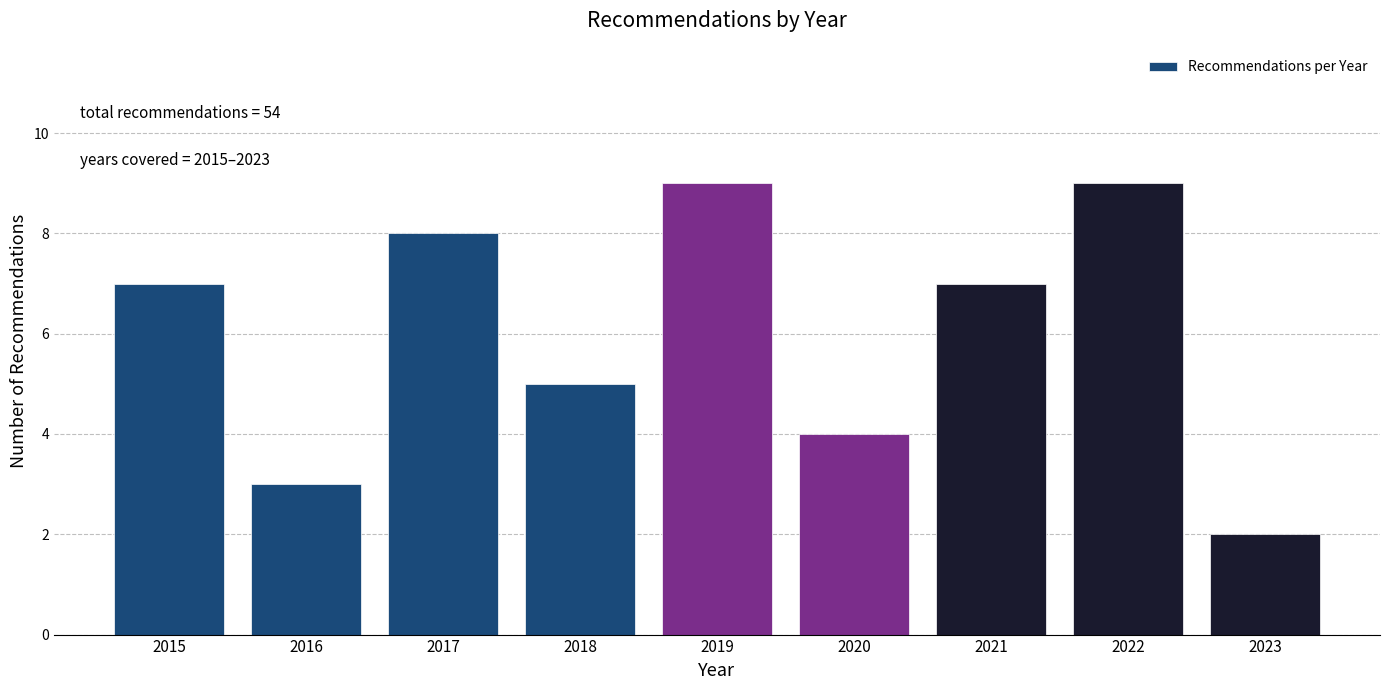

Reading left to right, list all the values displayed in this chart.

7	3	8	5	9	4	7	9	2